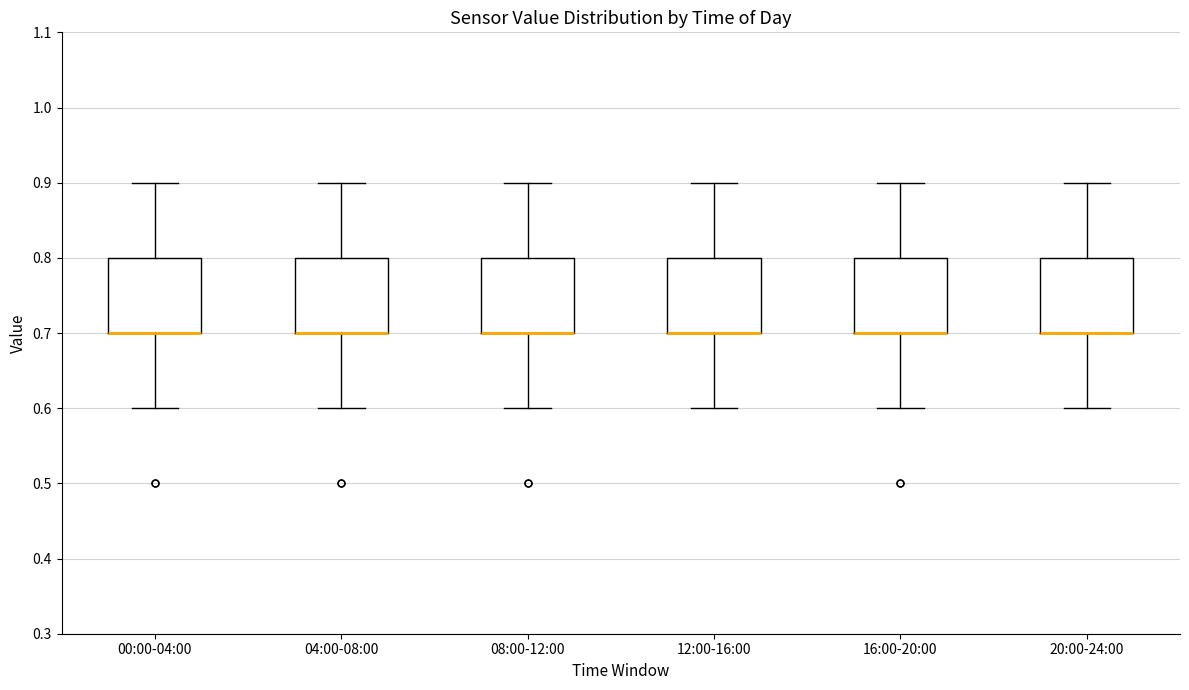

Reading left to right, transcribe this box plot: for each box, give where its median line is, the range the box spans, and where its two whiskers end, as read against the y-axis. The values are not printed on the chart, so give them approximately, as read against the axis.

00:00-04:00: median 0.7 (drawn on the box's lower edge), box 0.7 to 0.8, whiskers 0.6 to 0.9
04:00-08:00: median 0.7 (drawn on the box's lower edge), box 0.7 to 0.8, whiskers 0.6 to 0.9
08:00-12:00: median 0.7 (drawn on the box's lower edge), box 0.7 to 0.8, whiskers 0.6 to 0.9
12:00-16:00: median 0.7 (drawn on the box's lower edge), box 0.7 to 0.8, whiskers 0.6 to 0.9
16:00-20:00: median 0.7 (drawn on the box's lower edge), box 0.7 to 0.8, whiskers 0.6 to 0.9
20:00-24:00: median 0.7 (drawn on the box's lower edge), box 0.7 to 0.8, whiskers 0.6 to 0.9